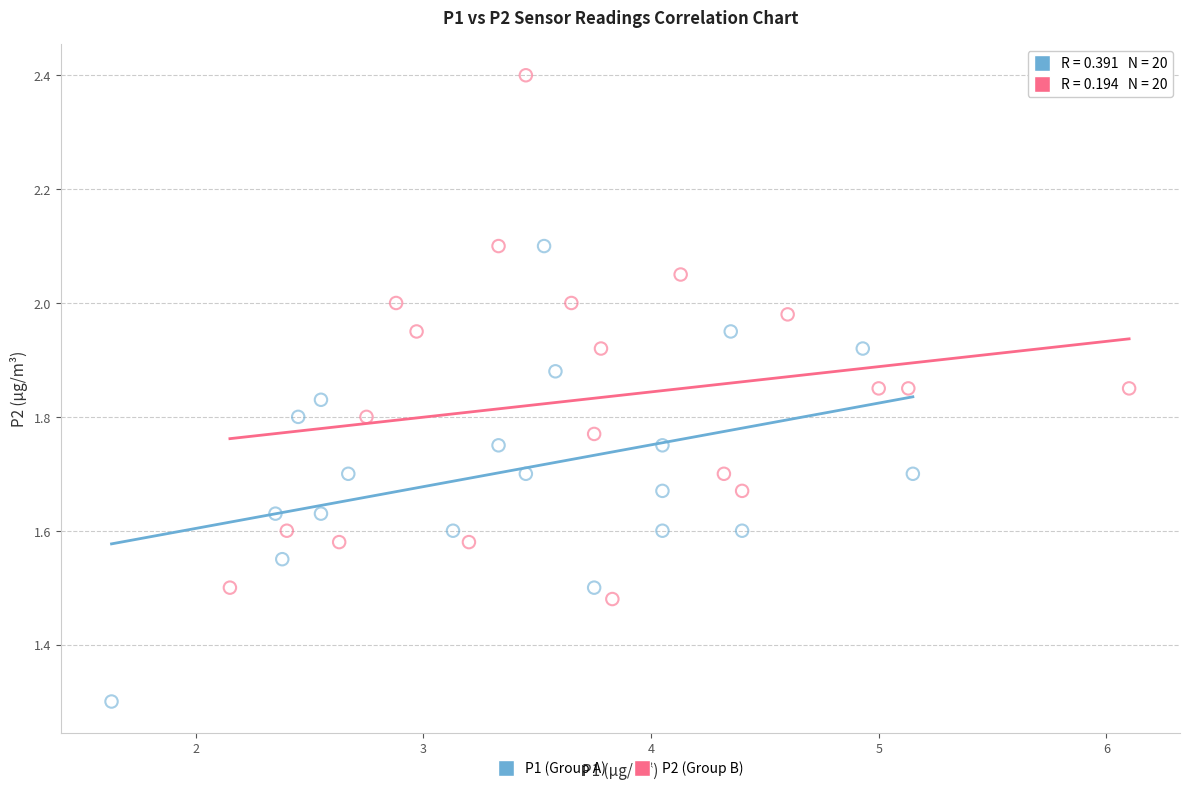

Which series reaches the maximum Y coordinate?

P2 (Group B)